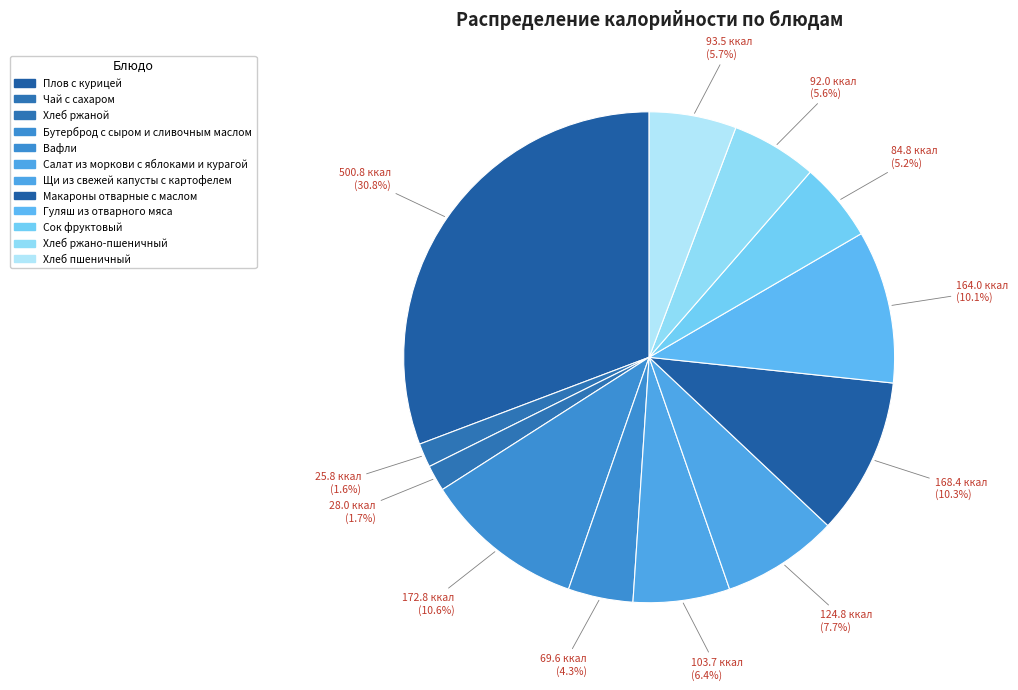

What is the largest slice in the pie chart?

Плов с курицей